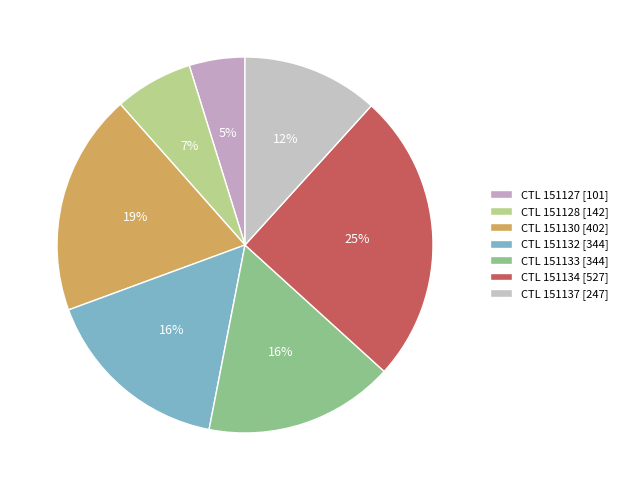

Count the number of slices in the pie.

7